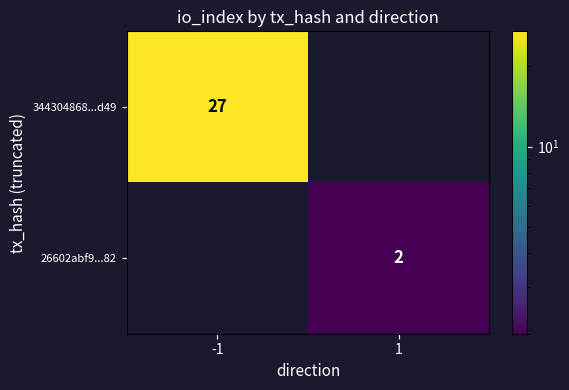

Between -1 and 1, which is larger?

-1